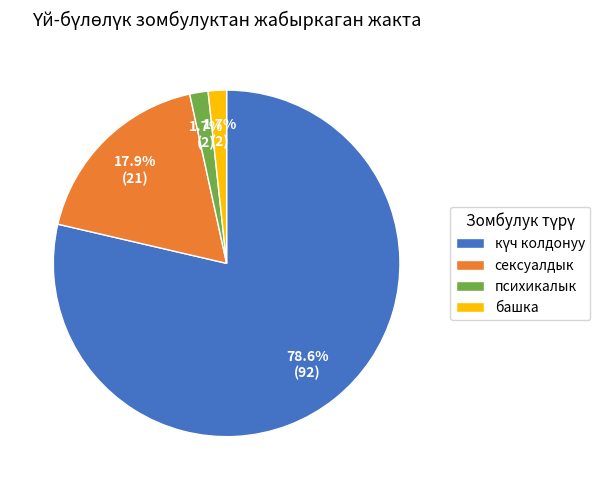

Is there any slice that represents more than half of the pie?

Yes